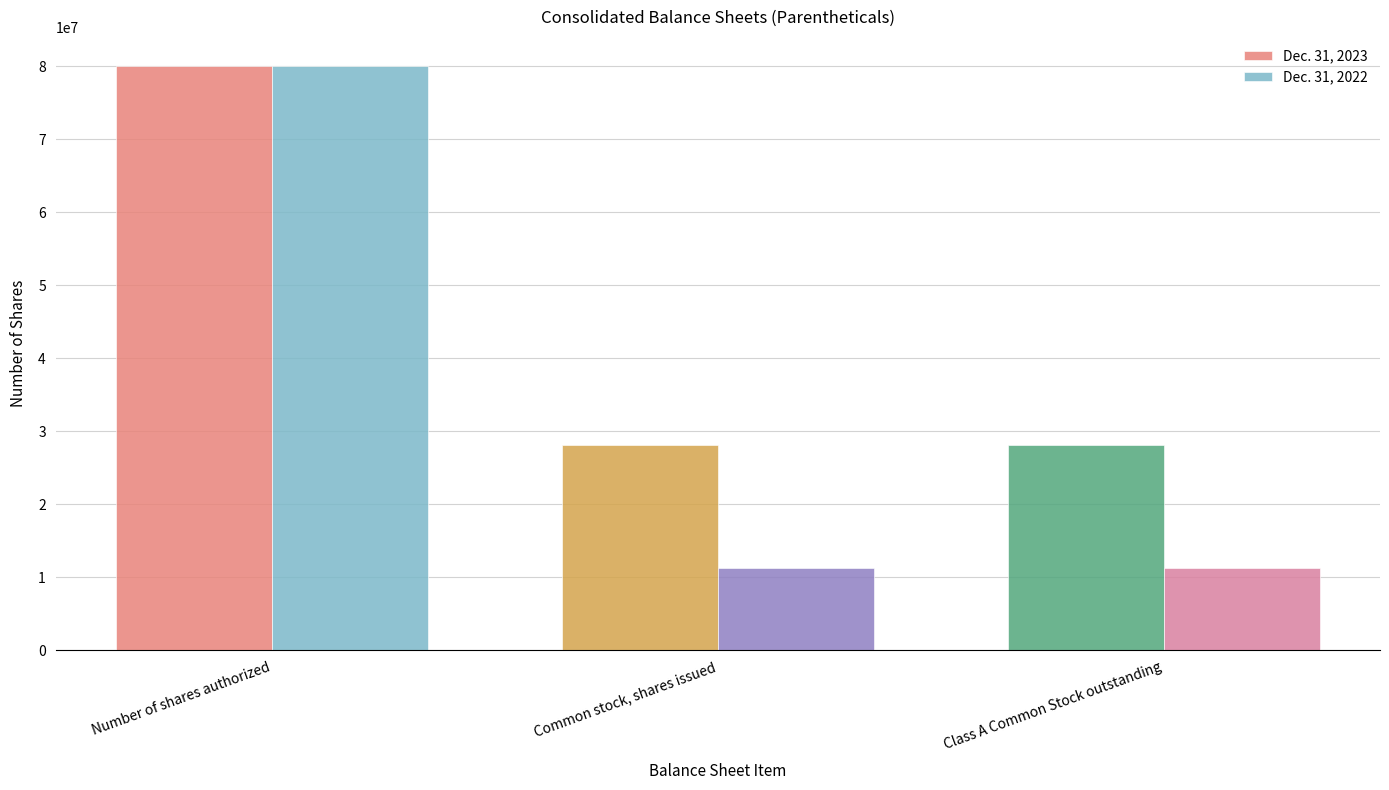

The value of Dec. 31, 2022 at Class A Common Stock outstanding is 5687852. True or false?

False